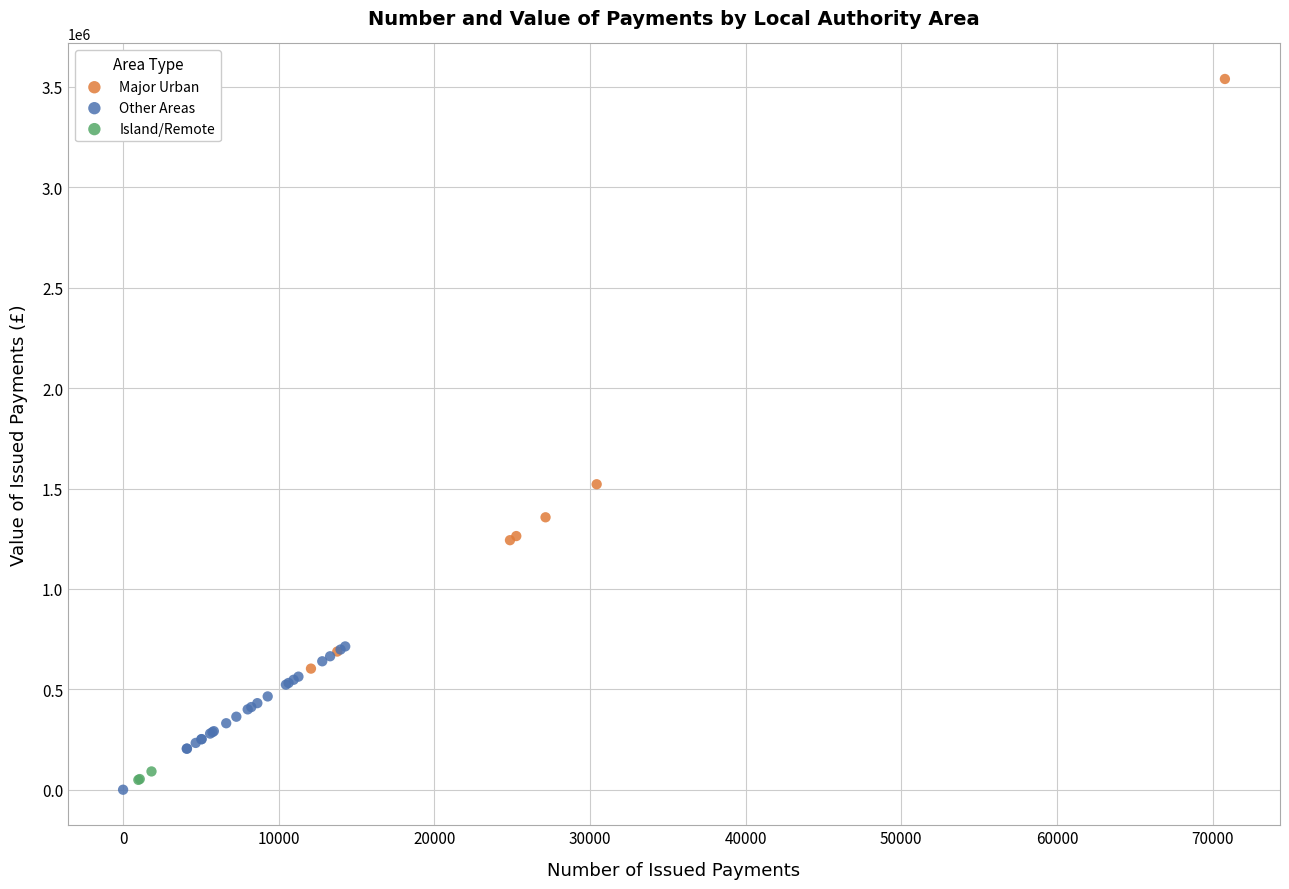

Which series reaches the maximum Y coordinate?

Major Urban